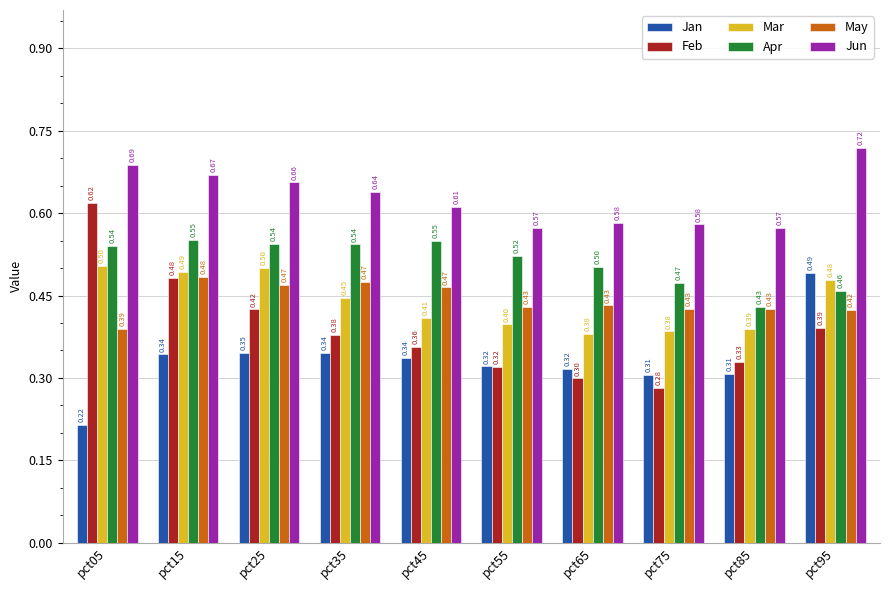

What is the value of the Feb bar at the 9th from the left?

0.3